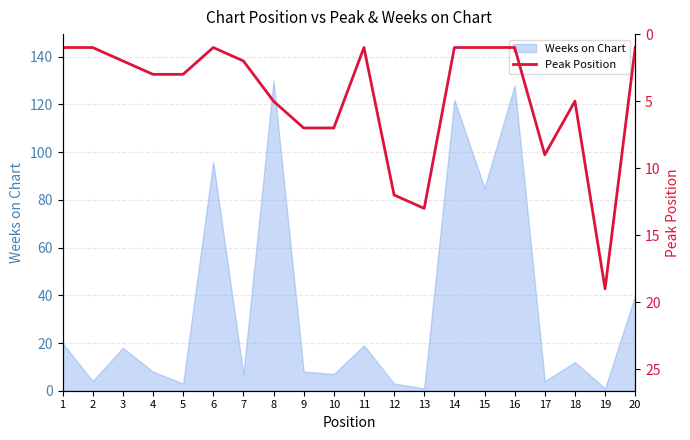

The Weeks on Chart series shows 130 at 8. True or false?

True